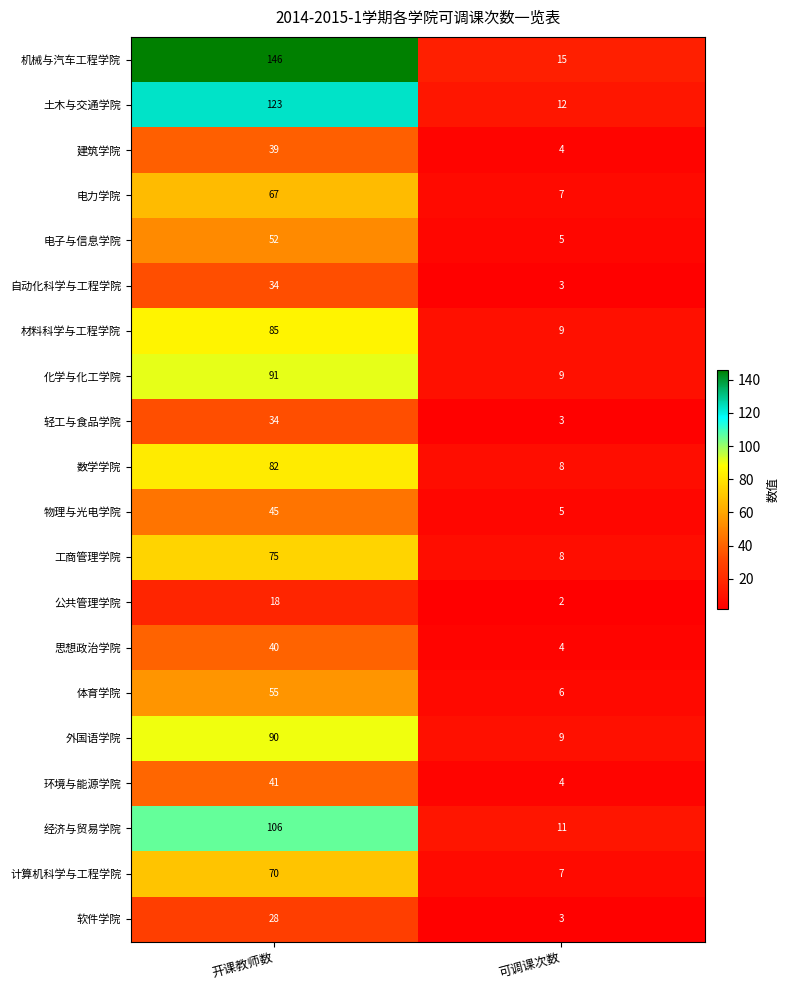

At which category is the sum across all series the highest?

开课教师数